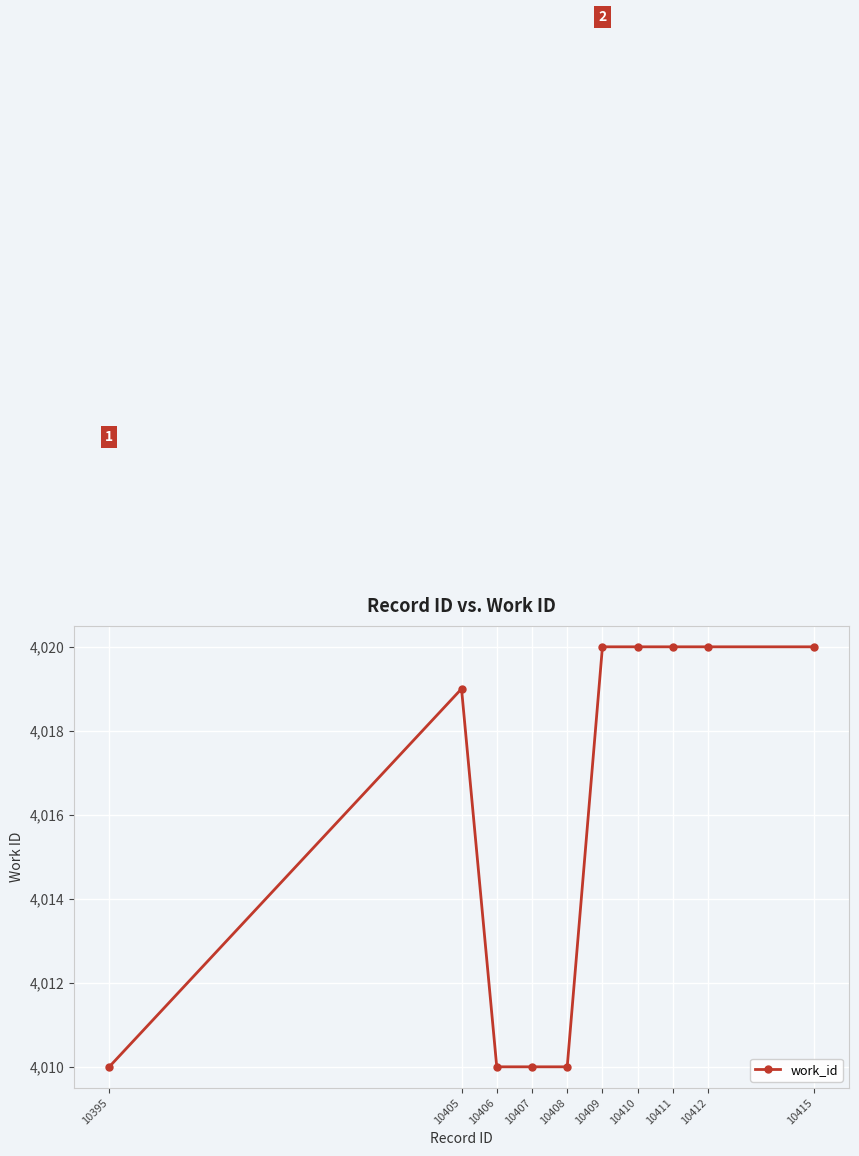

Is it true that the value at 10407 is 6111?

False